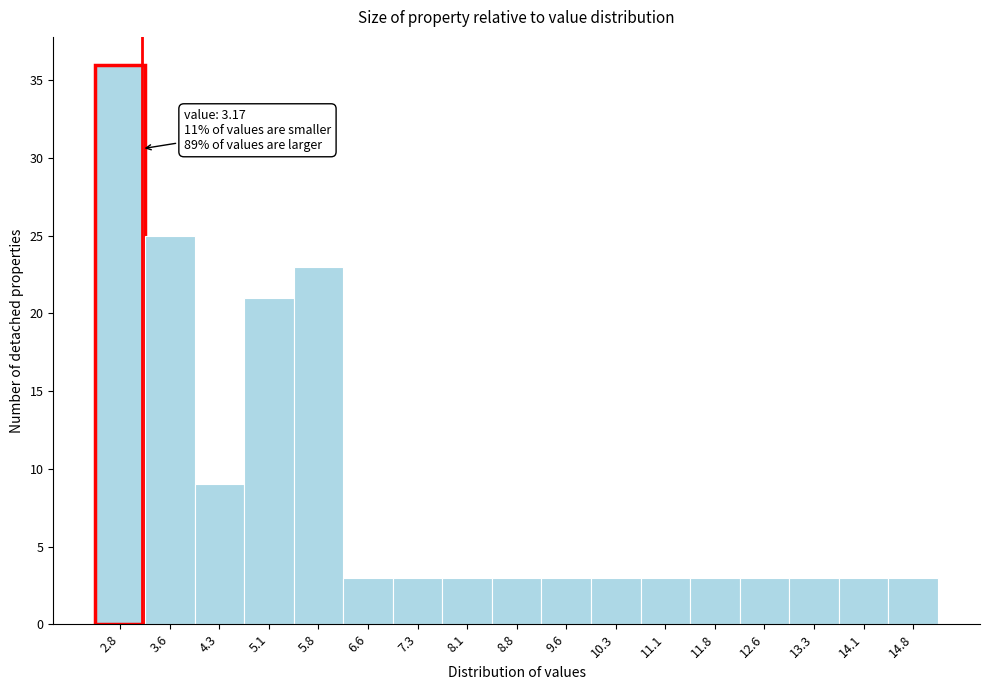

Over which range of the x-axis is the bar tallest?

2.5 to 3.2